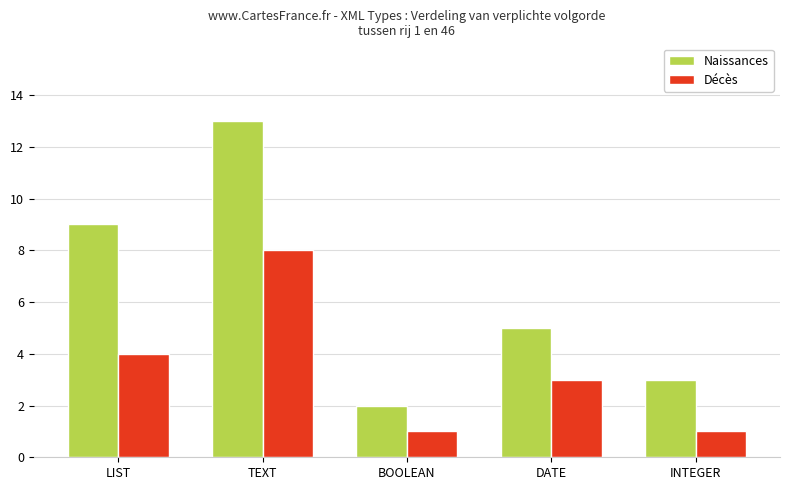

What is the label of the 1st bar from the right?

INTEGER